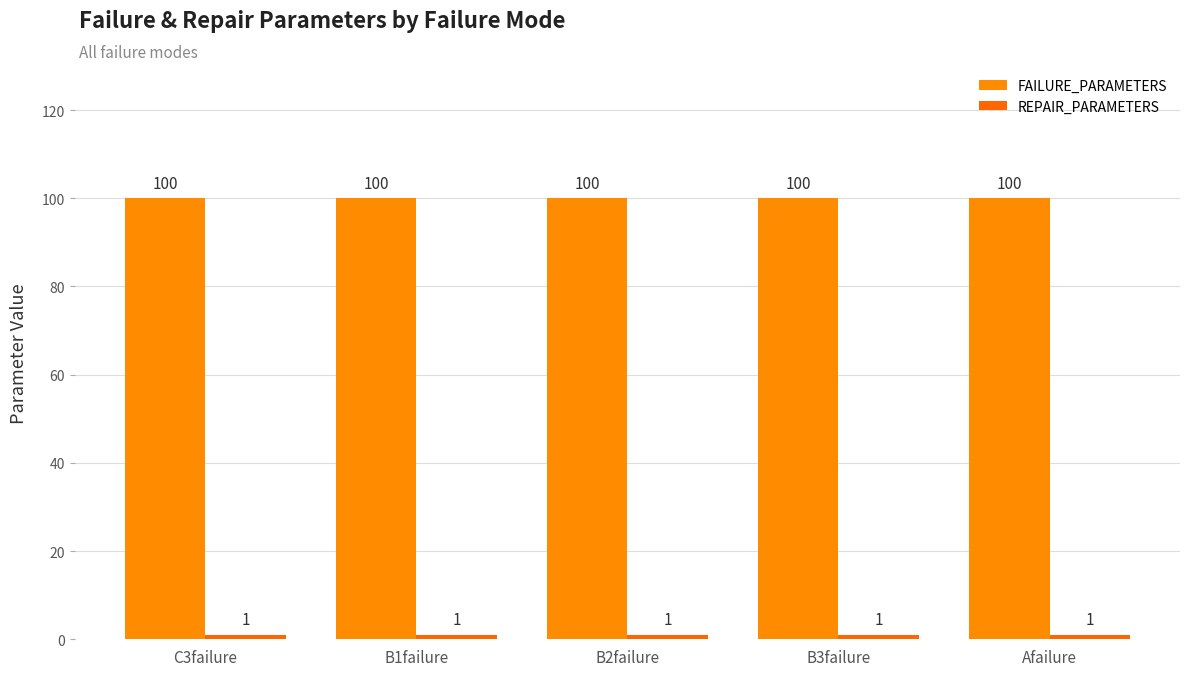

How many series are shown in this chart?

2